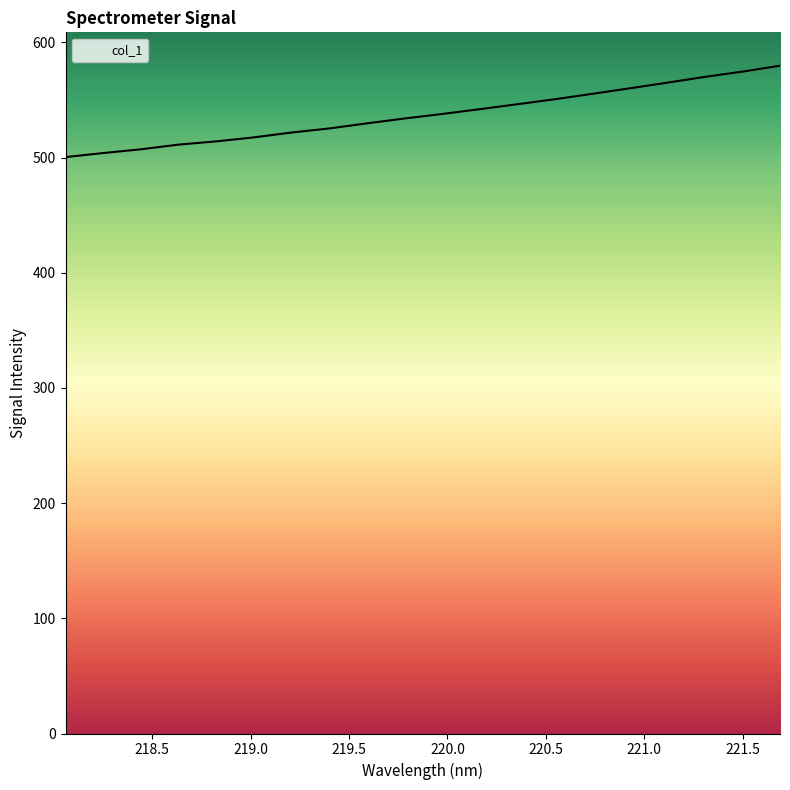

What is the difference between the maximum and minimum values?

79.3